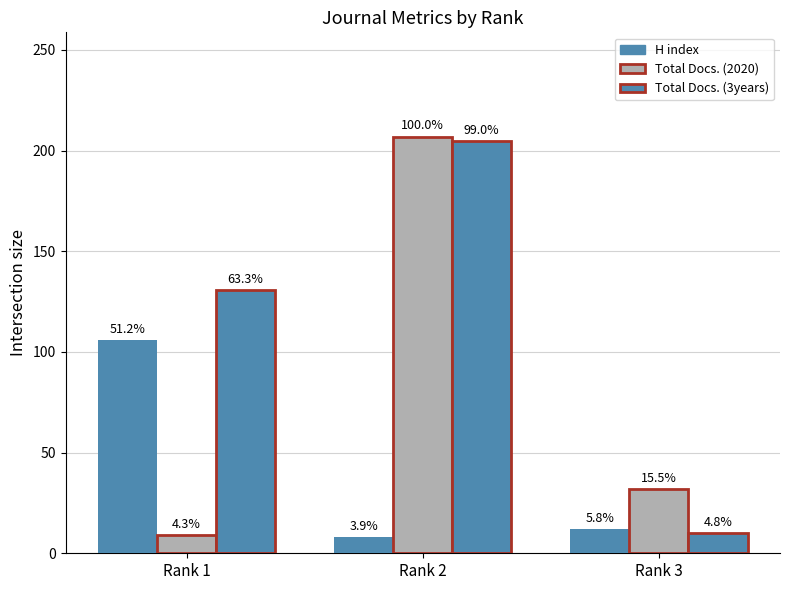

Which series changed the most between Rank 2 and Rank 3?

Total Docs. (3years)